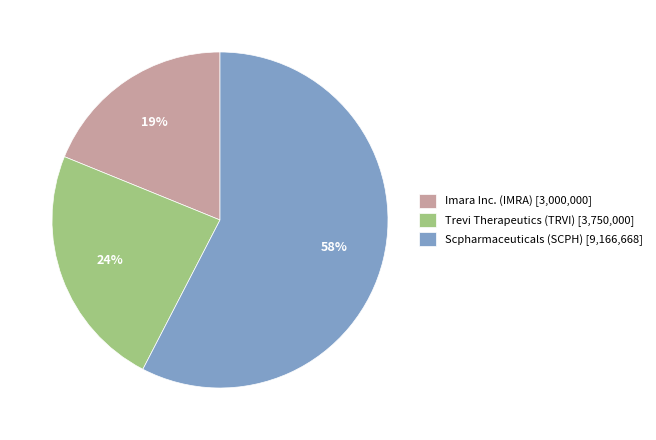

Is the sum of Imara Inc. (IMRA) [3,000,000] and Scpharmaceuticals (SCPH) [9,166,668] greater than half?

Yes